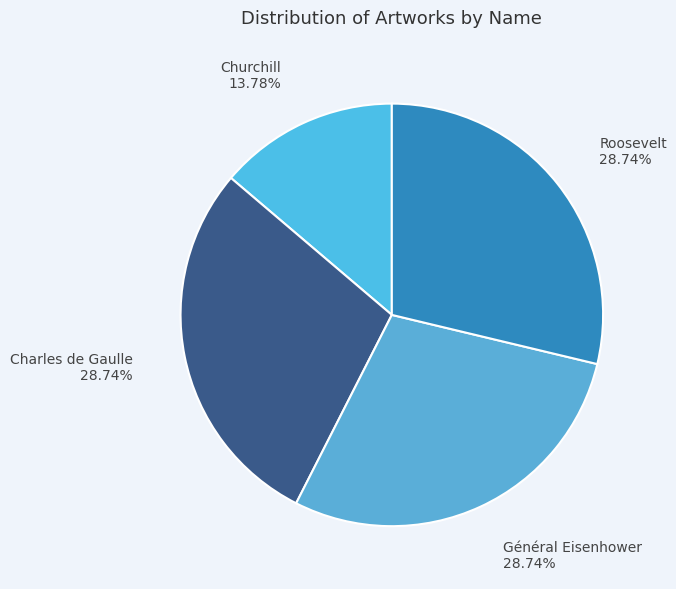

True or false: Roosevelt accounts for 37% of the total.

False